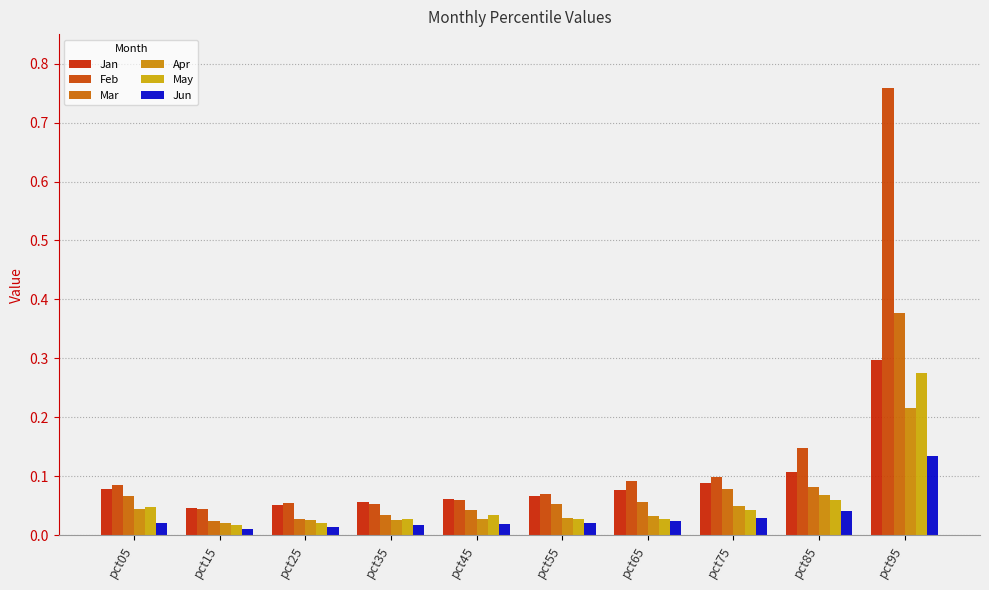

Is the value of Feb at pct05 greater than the value of May at pct25?

Yes